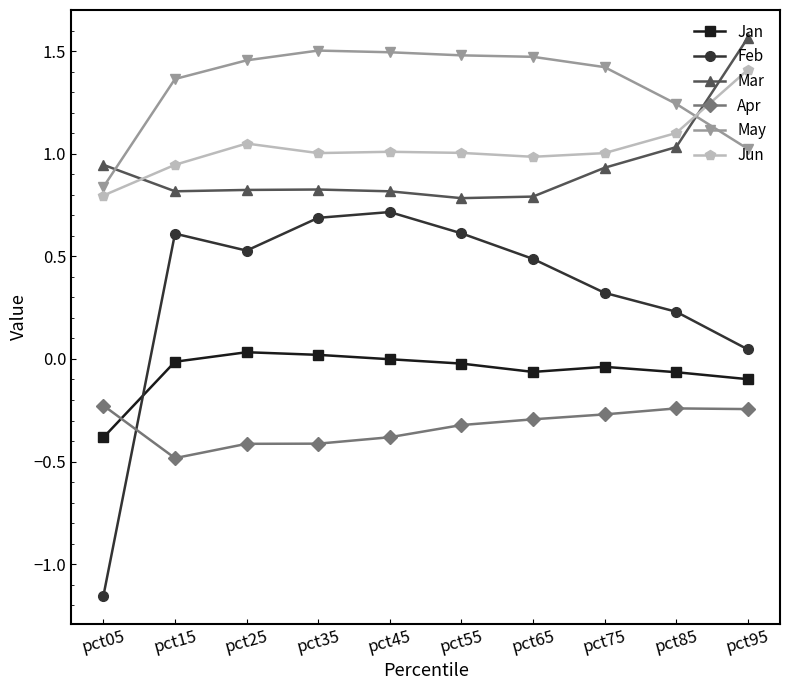

True or false: May and Feb cross at least once.

False